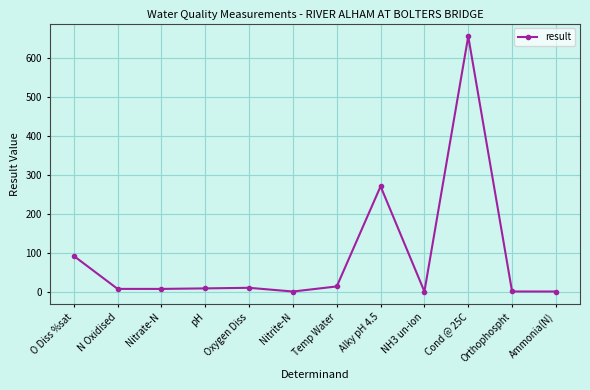

At which category does the chart reach its peak across all series?

Cond @ 25C